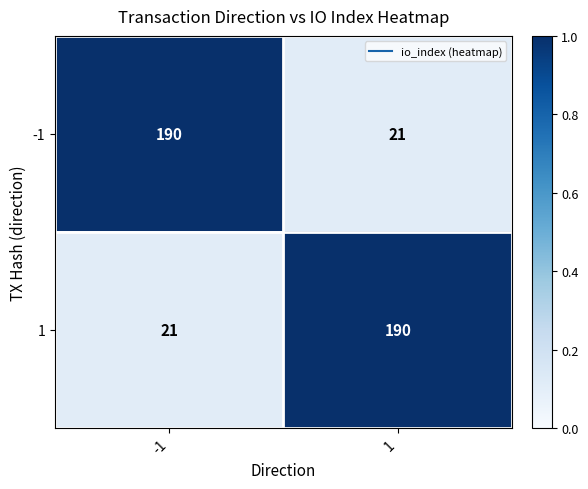

The value of -1 at -1 is 190. True or false?

True